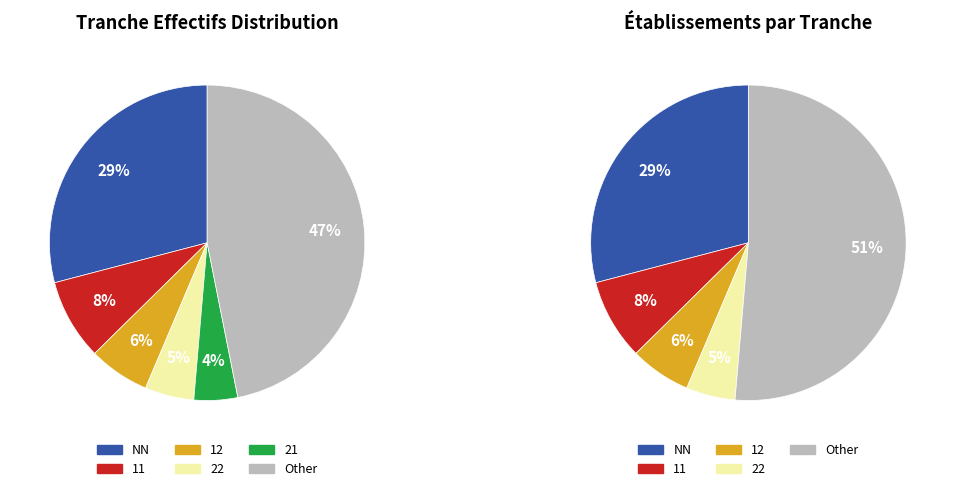

What percentage is the NN slice, to the nearest percent?

29%